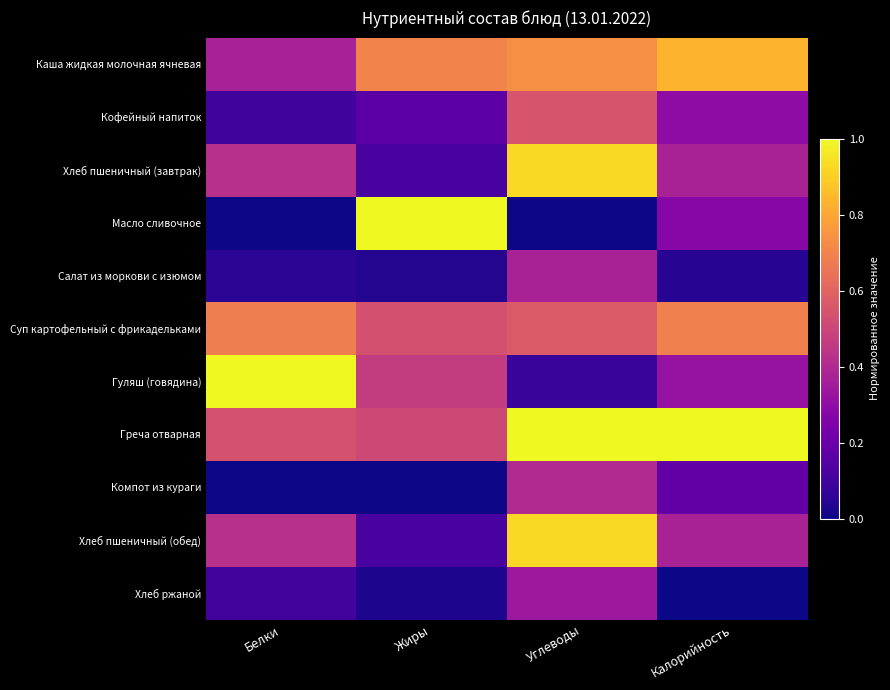

Which has a higher value, Жиры or Белки?

Жиры